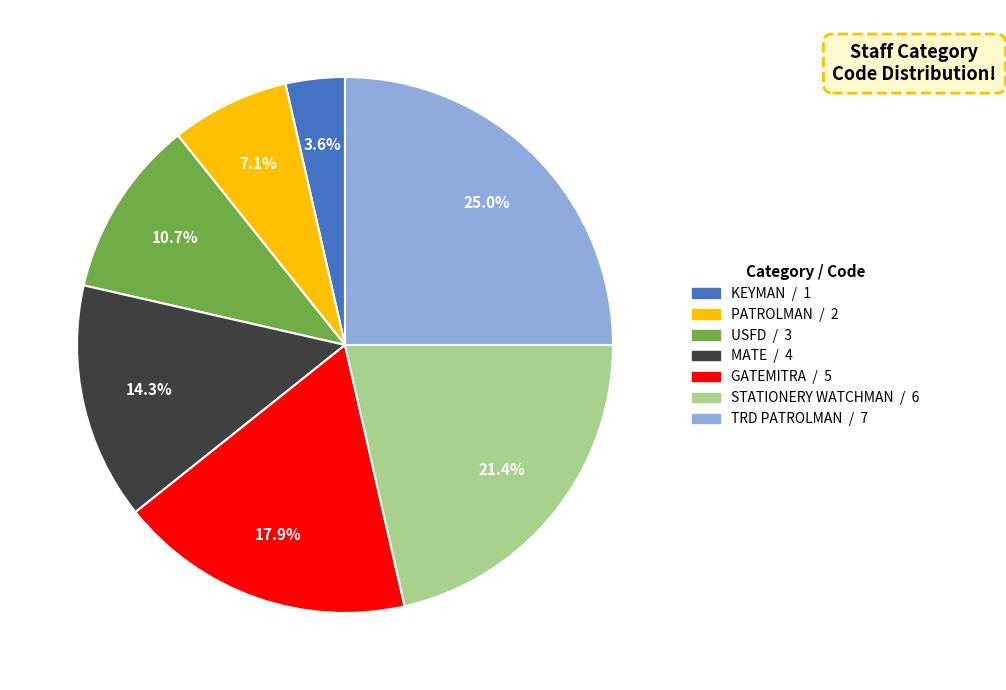

What is the ratio of the value at KEYMAN to the value at GATEMITRA?

0.2